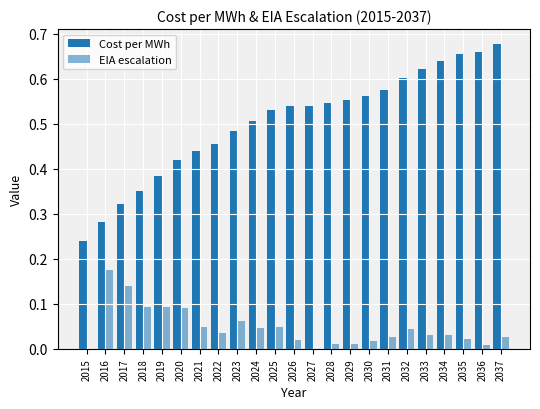

List the series in order of their overall mean, lowest first.

EIA escalation, Cost per MWh